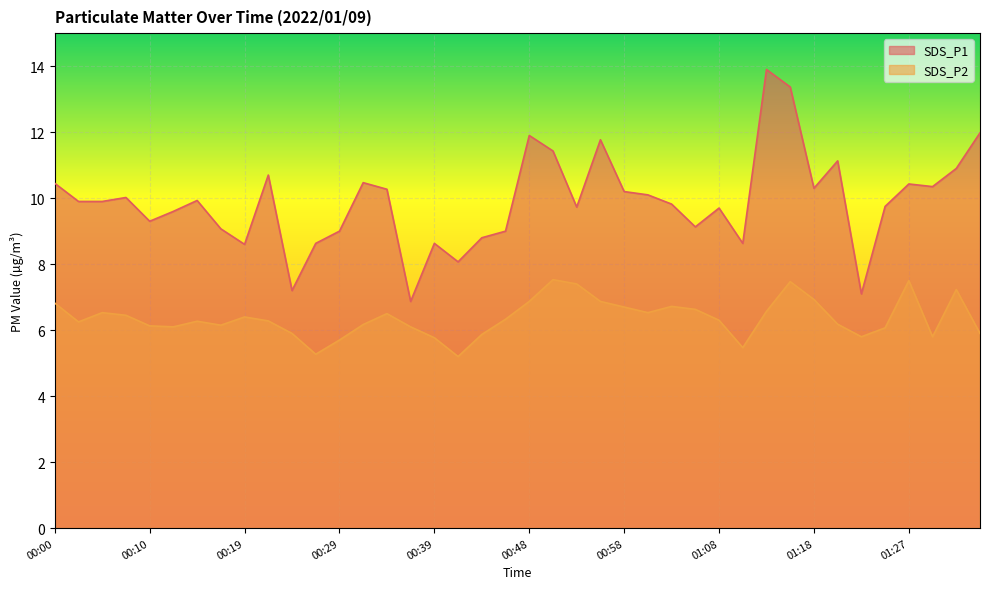

At which category does SDS_P2 reach its first local valley?

00:02